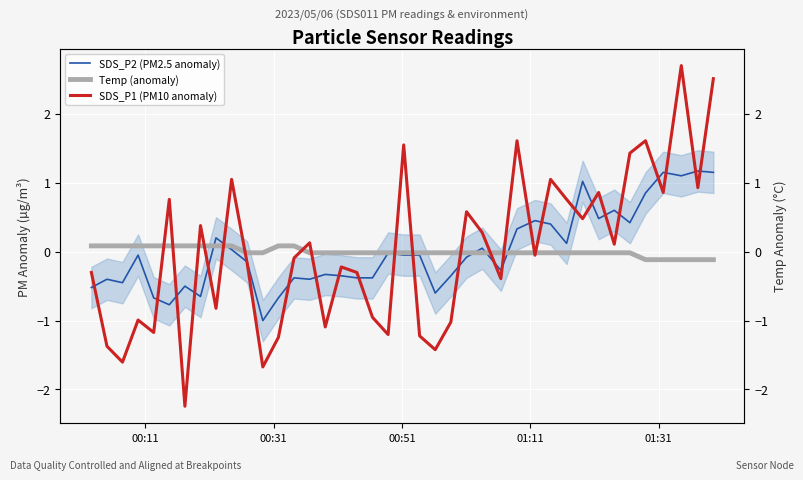

Is this an area chart (filled region under the line)?

No